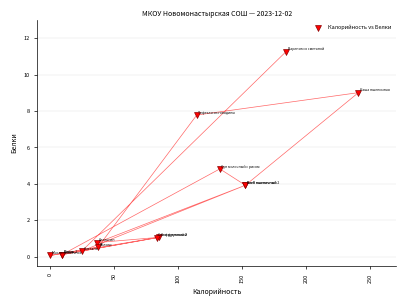

What Y value in the scatter plot is closest to 5?

4.8